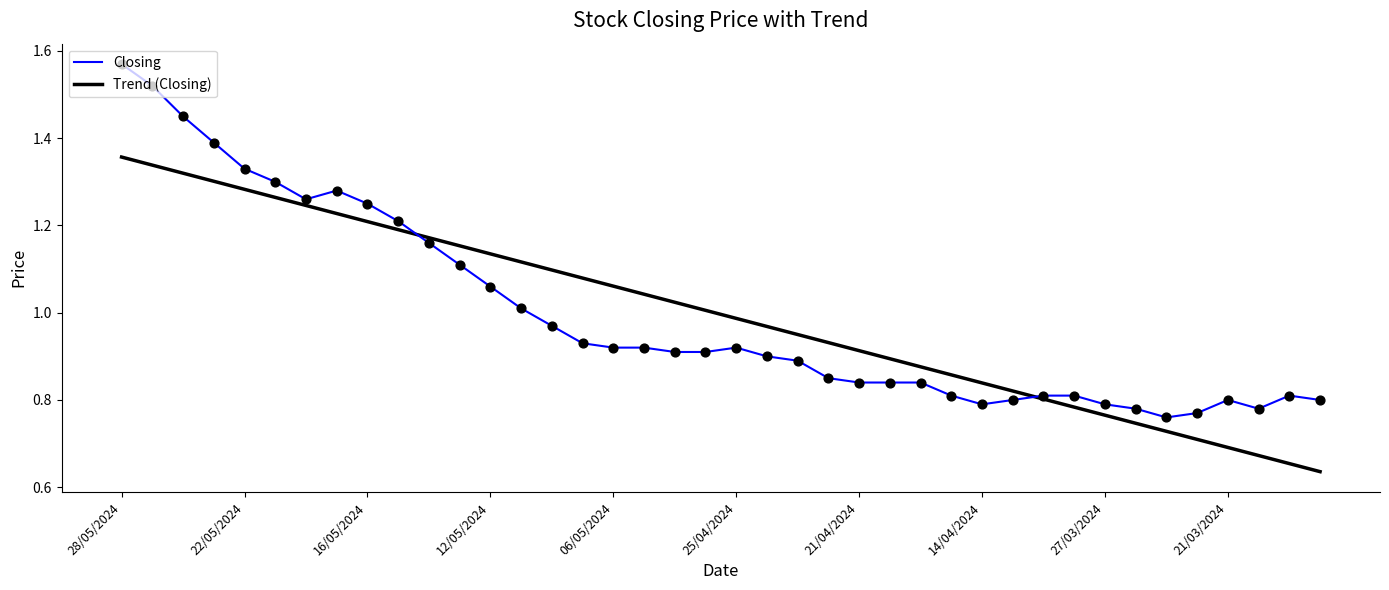

Which series has the largest range (max minus min)?

Closing